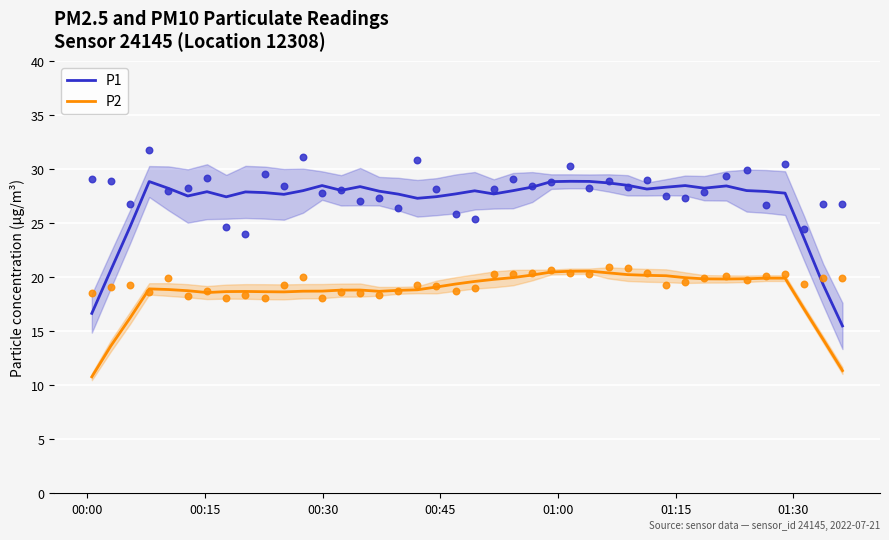

At how many categories does at least one series exceed 28?

20